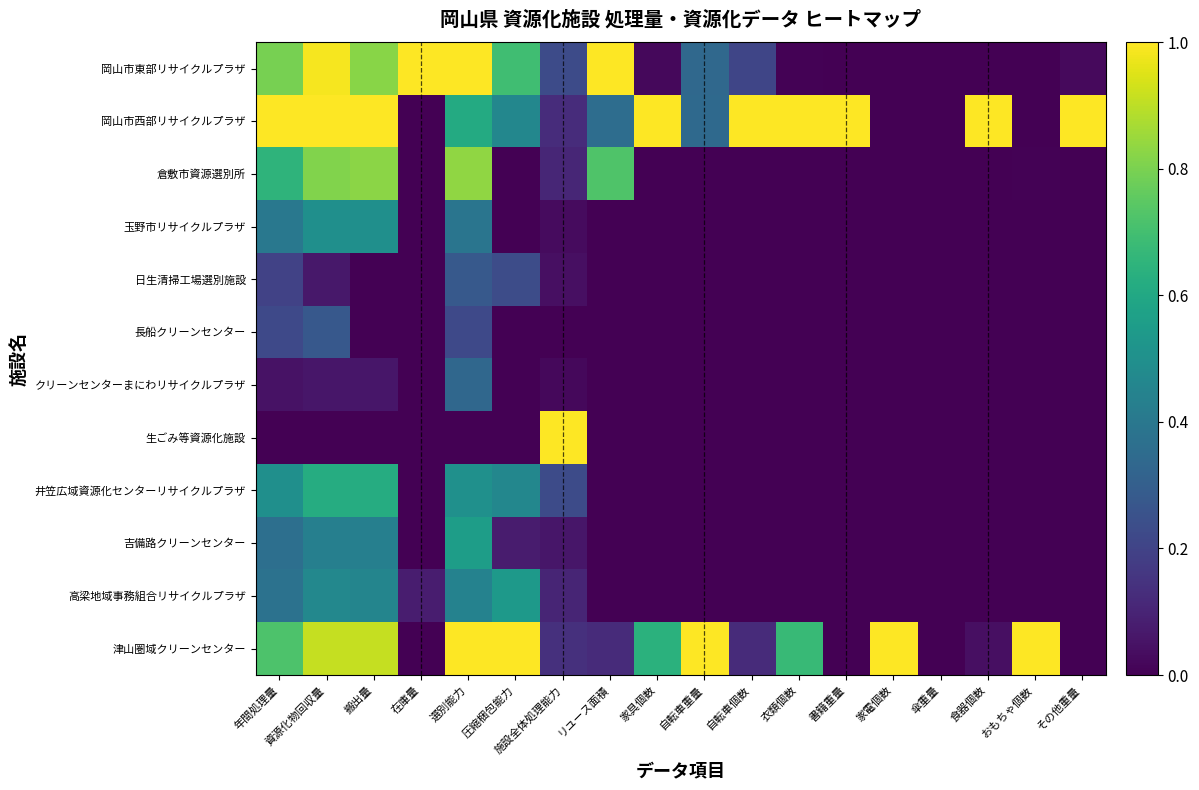

Which series changed the most between 施設全体処理能力 and 家電個数?

生ごみ等資源化施設